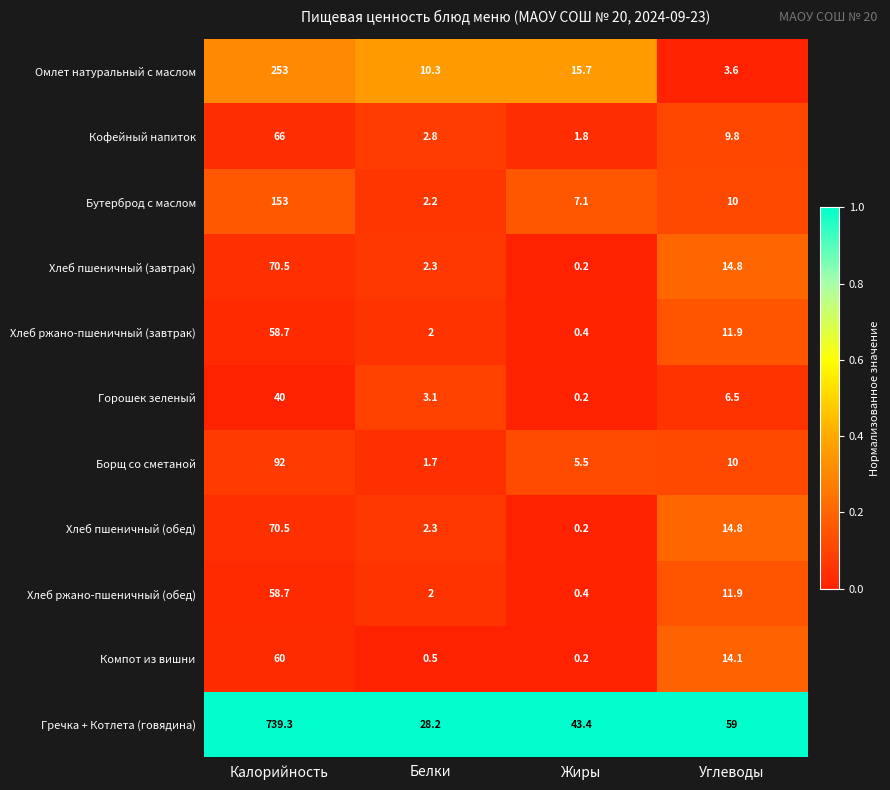

What is the difference between the highest and lowest values at Калорийность?

699.3